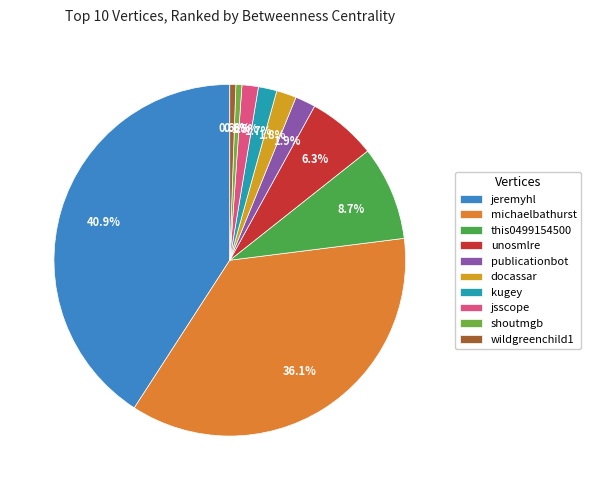

The docassar slice represents 2% of the pie. True or false?

True